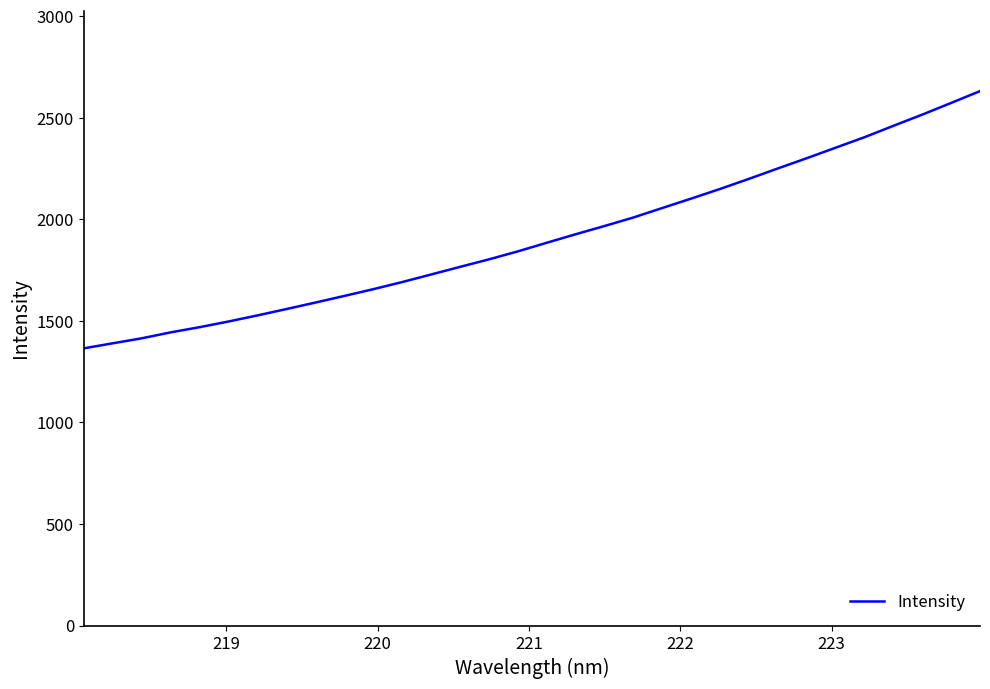

What is the difference between the maximum and minimum values?

1266.2